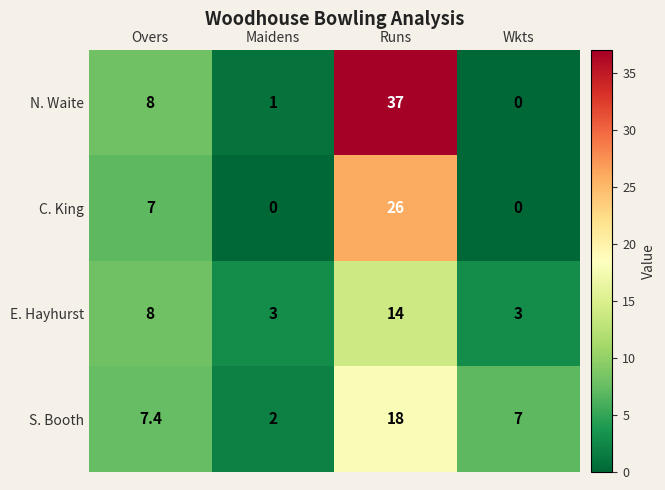

True or false: C. King has a value of -17.7 at Wkts.

False